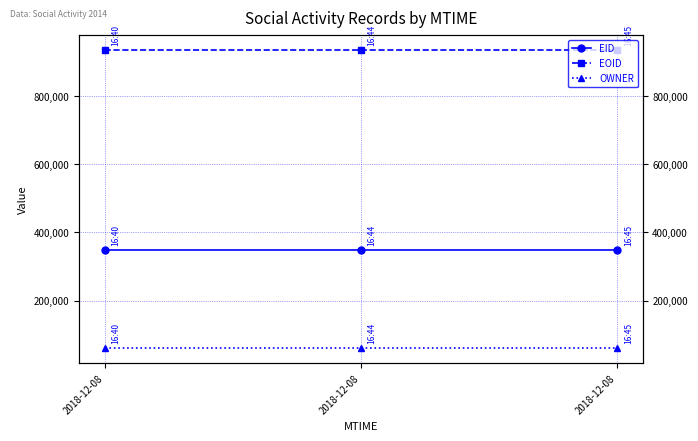

The value of OWNER at 2018-12-08 is 99061. True or false?

False